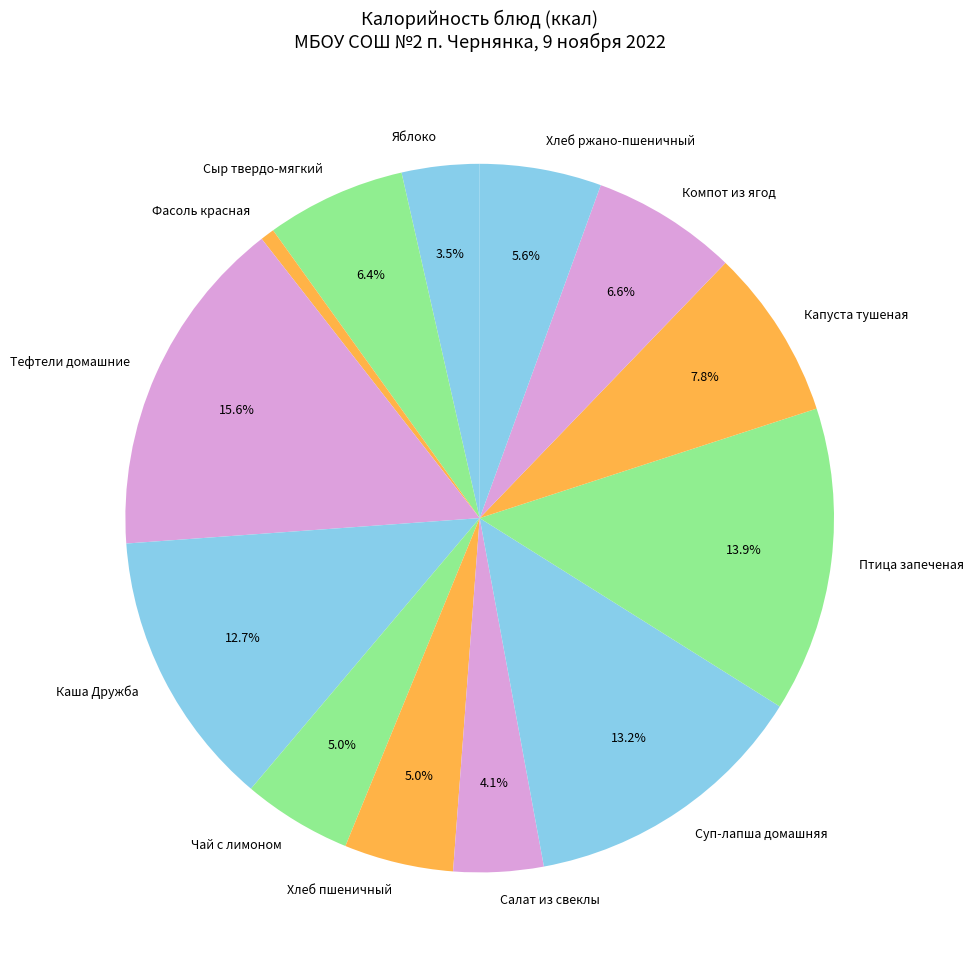

What percentage is the Хлеб ржано-пшеничный slice, to the nearest percent?

6%